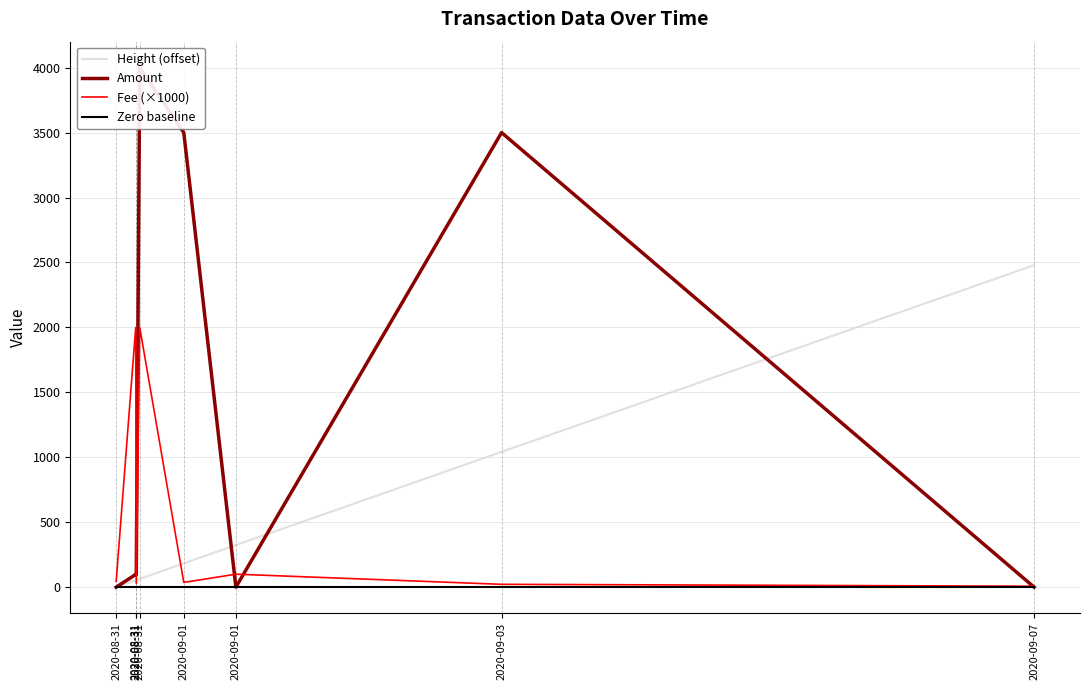

Is it true that Amount equals 4000.0 at 2020-08-31?

True